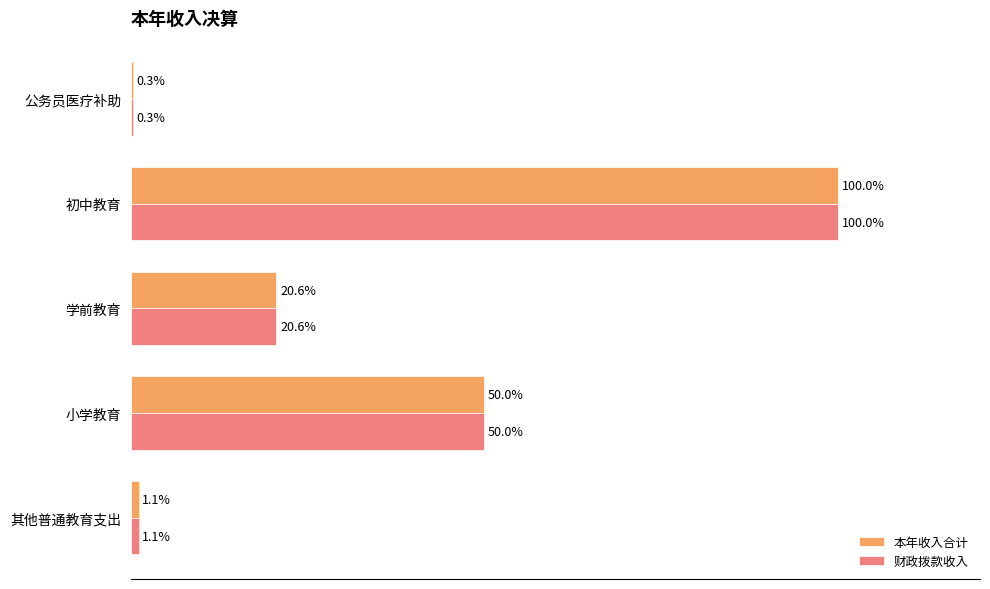

At which label is 本年收入合计 closest to 50?

小学教育